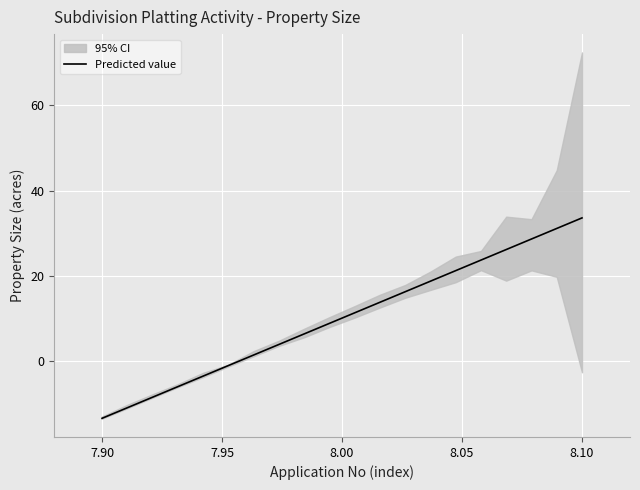

How many lines are shown in the chart?

1